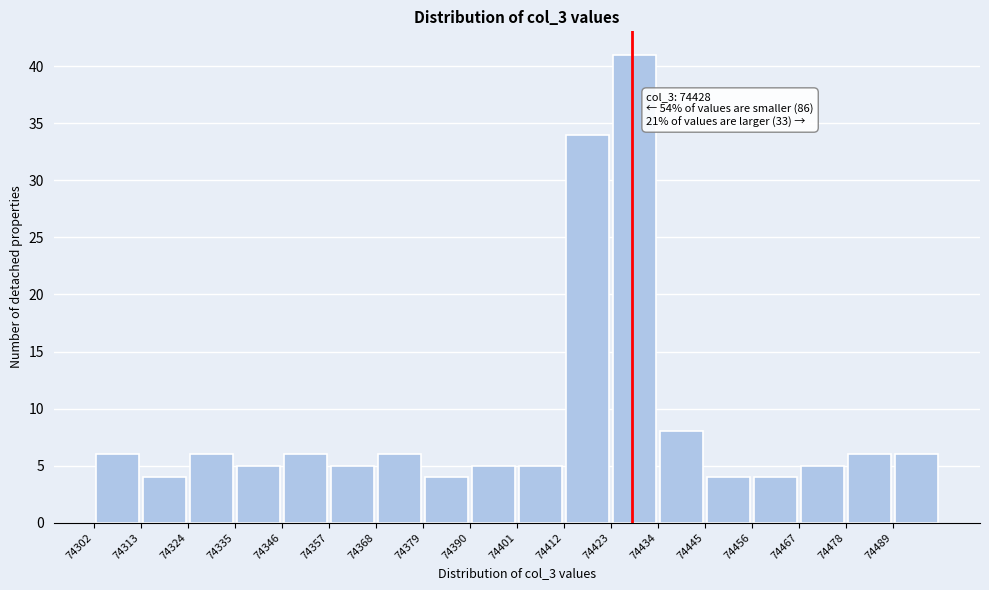

Over which range of the x-axis is the bar tallest?

74423 to 74434